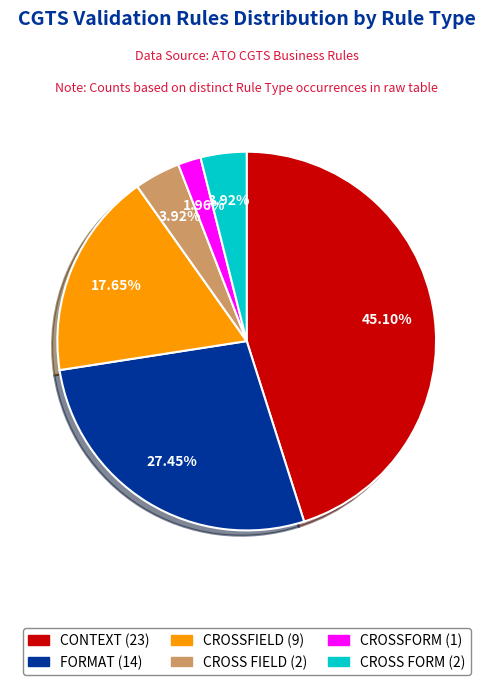

What percentage is NOT represented by CROSS FIELD?

96.1%